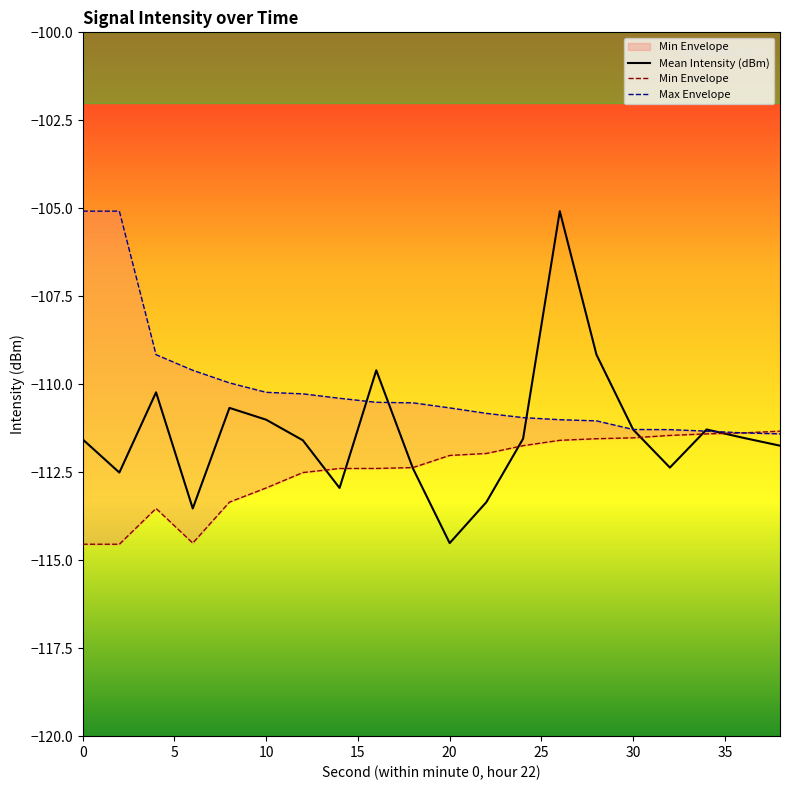

The value of Mean Intensity (dBm) at 20 is -166.0. True or false?

False